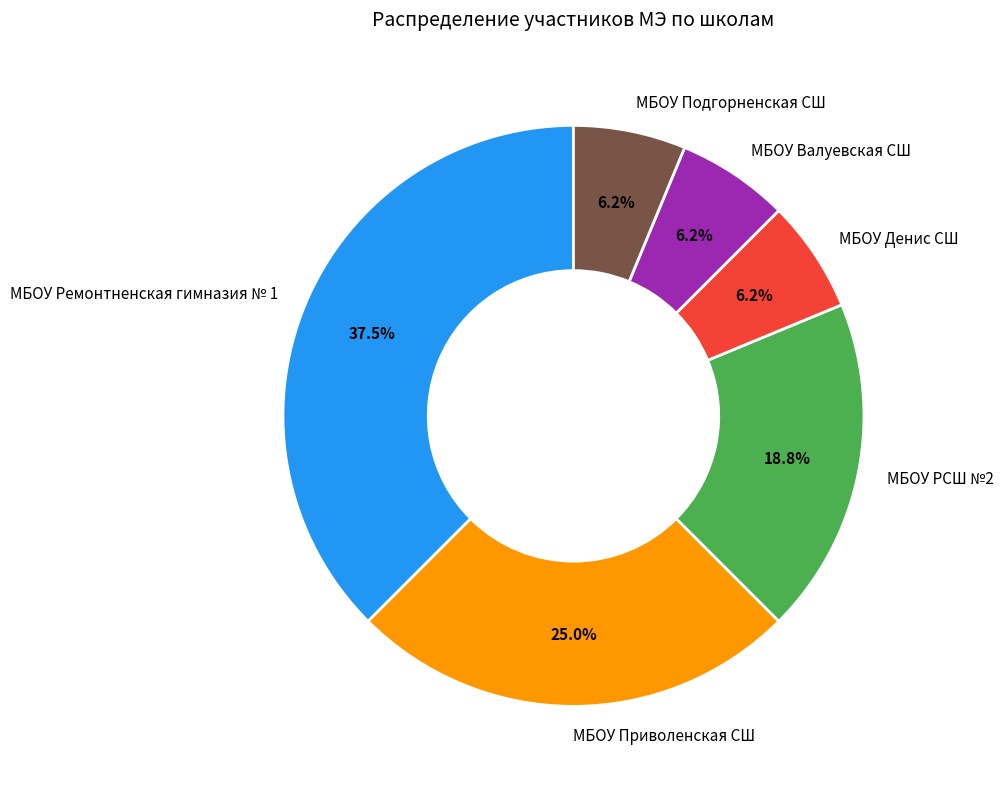

The МБОУ Ремонтненская гимназия № 1 slice represents 49% of the pie. True or false?

False